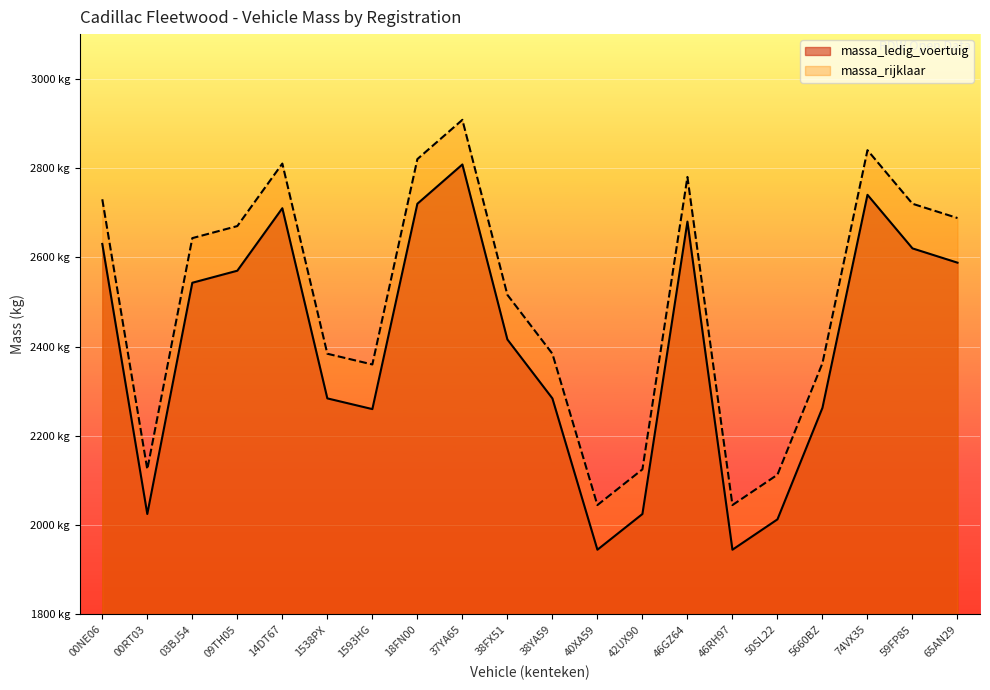

What is the highest value of the massa_ledig_voertuig series?

2808